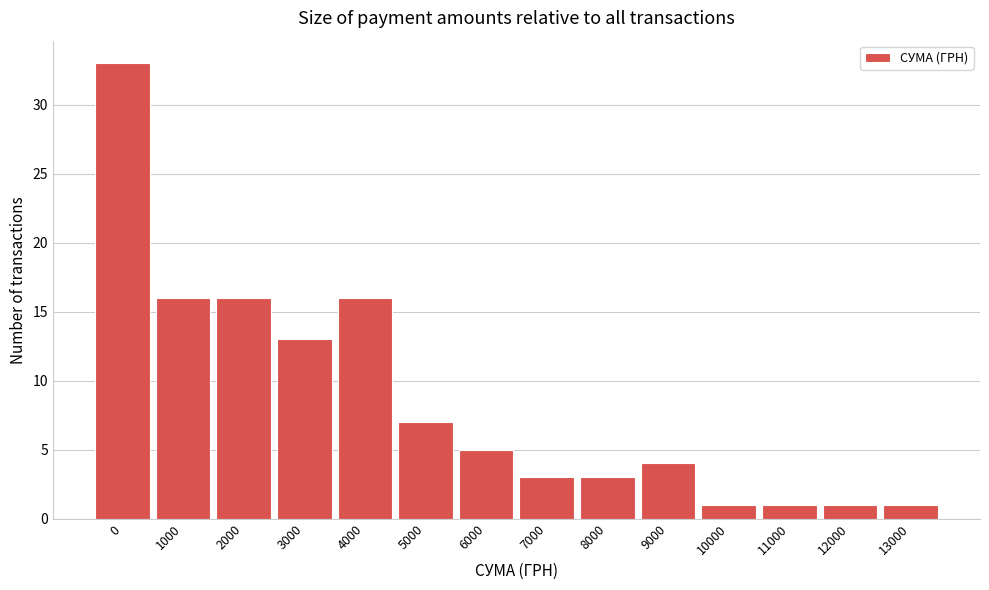

Reading left to right, transcribe all the data shown in this chart.

33	16	16	13	16	7	5	3	3	4	1	1	1	1